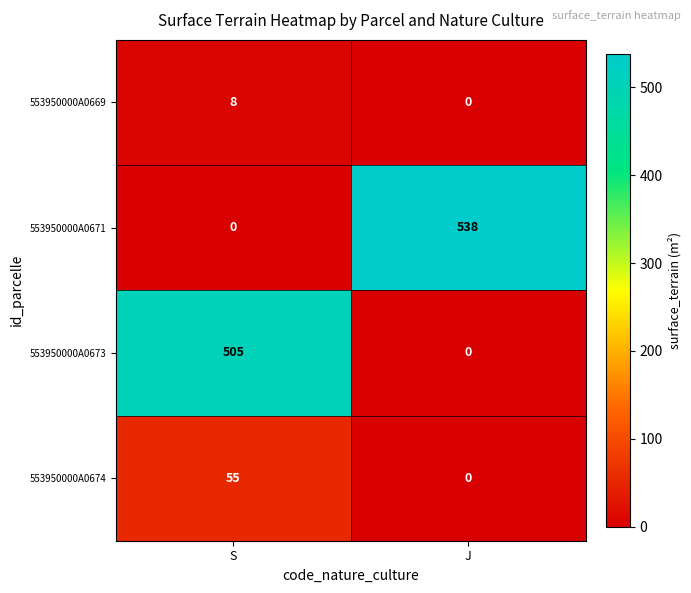

Which series has the largest range (max minus min)?

553950000A0671